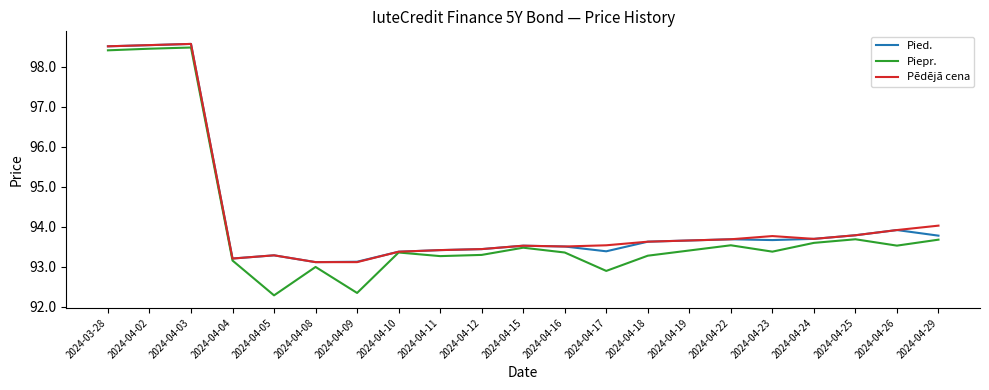

What position from the left is 2024-04-29?

21